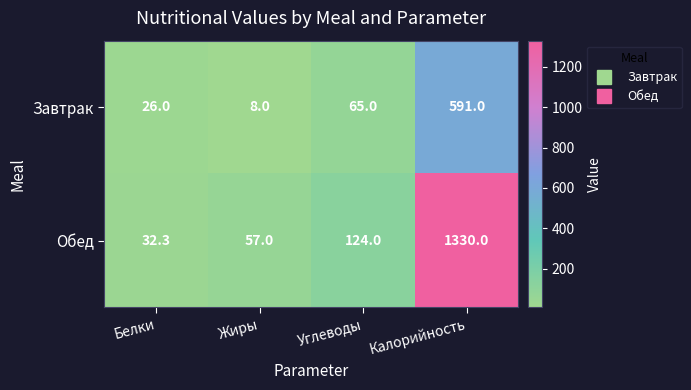

What is the average value of the Обед series?

385.8